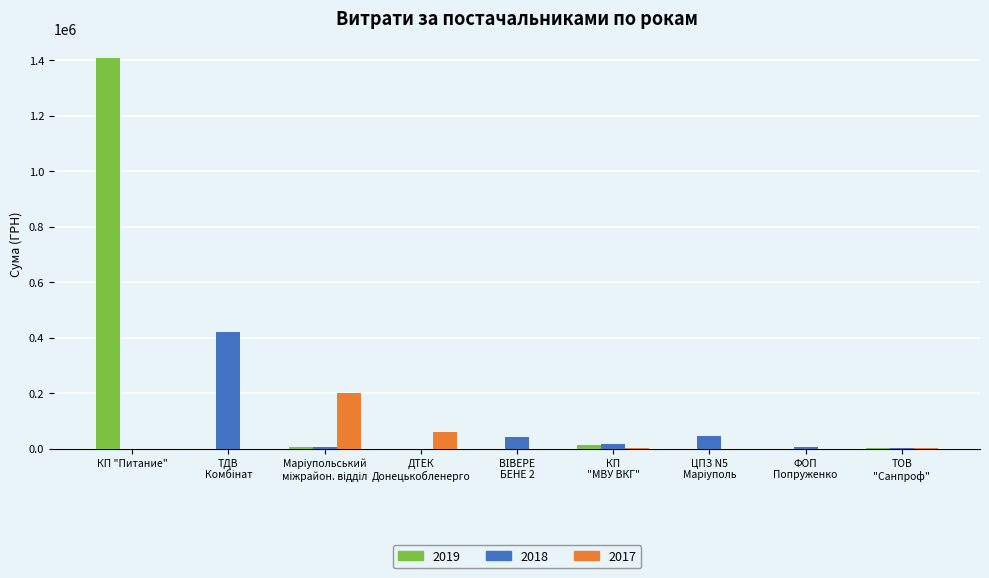

Which series has the largest total across all categories?

2019